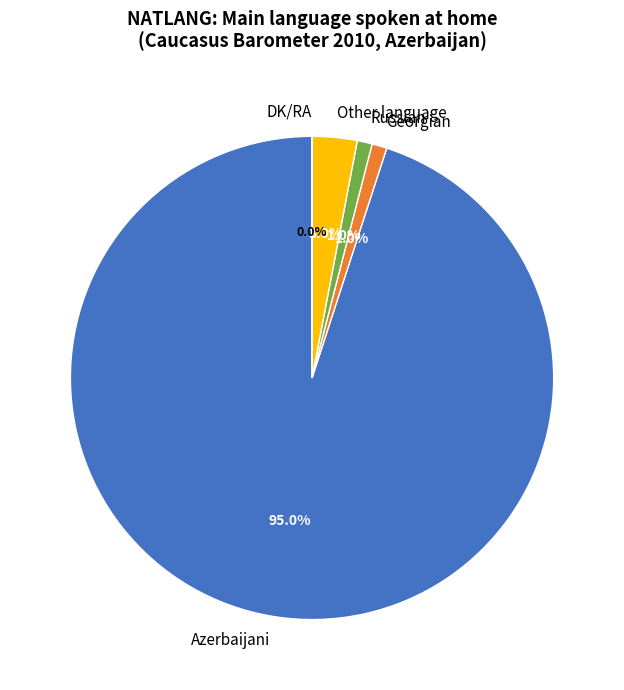

Which category accounts for the majority?

Azerbaijani